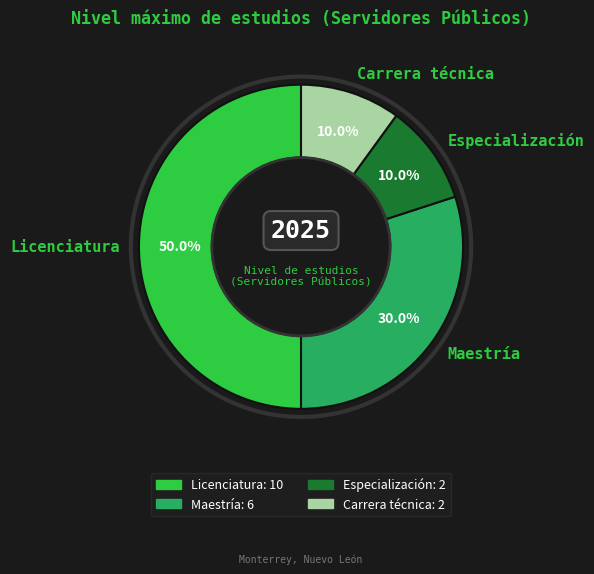

Which category has the biggest portion of the pie?

Licenciatura